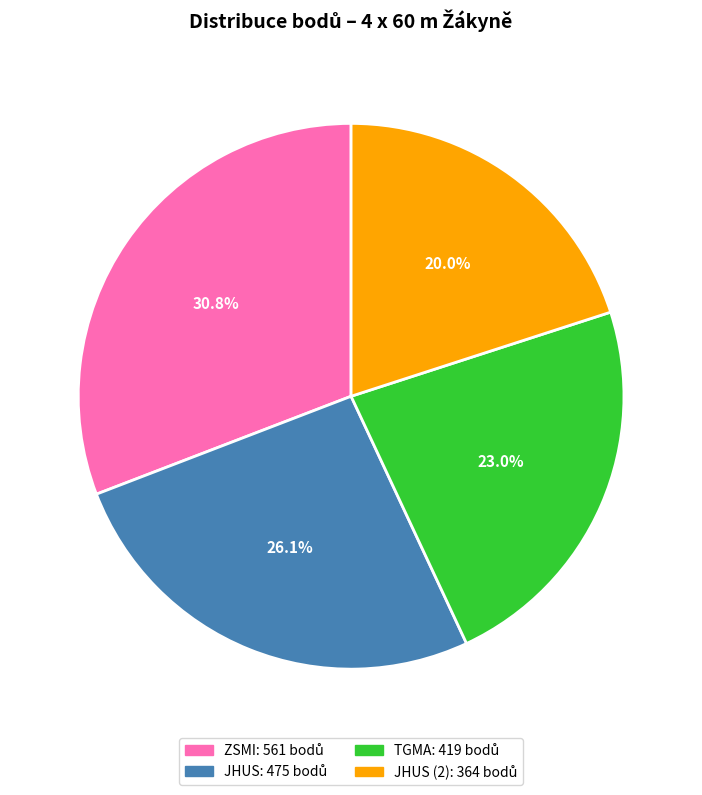

To the nearest percent, what is the difference between the TGMA and ZSMI slice percentages?

8%